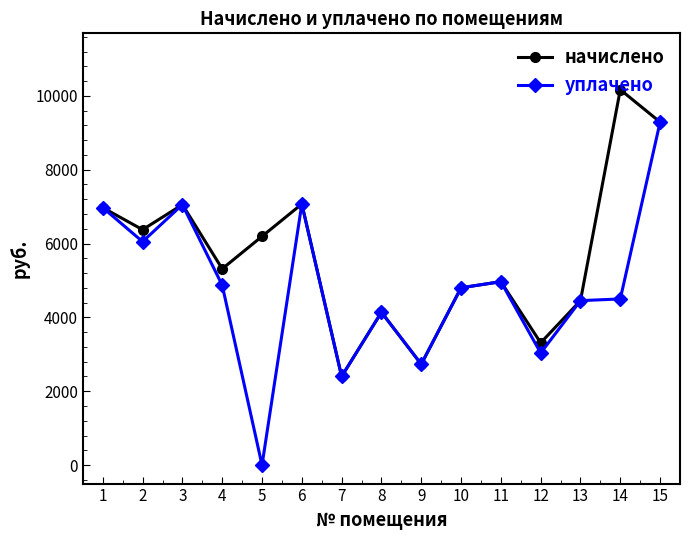

How many interior local valleys does the начислено series have?

5